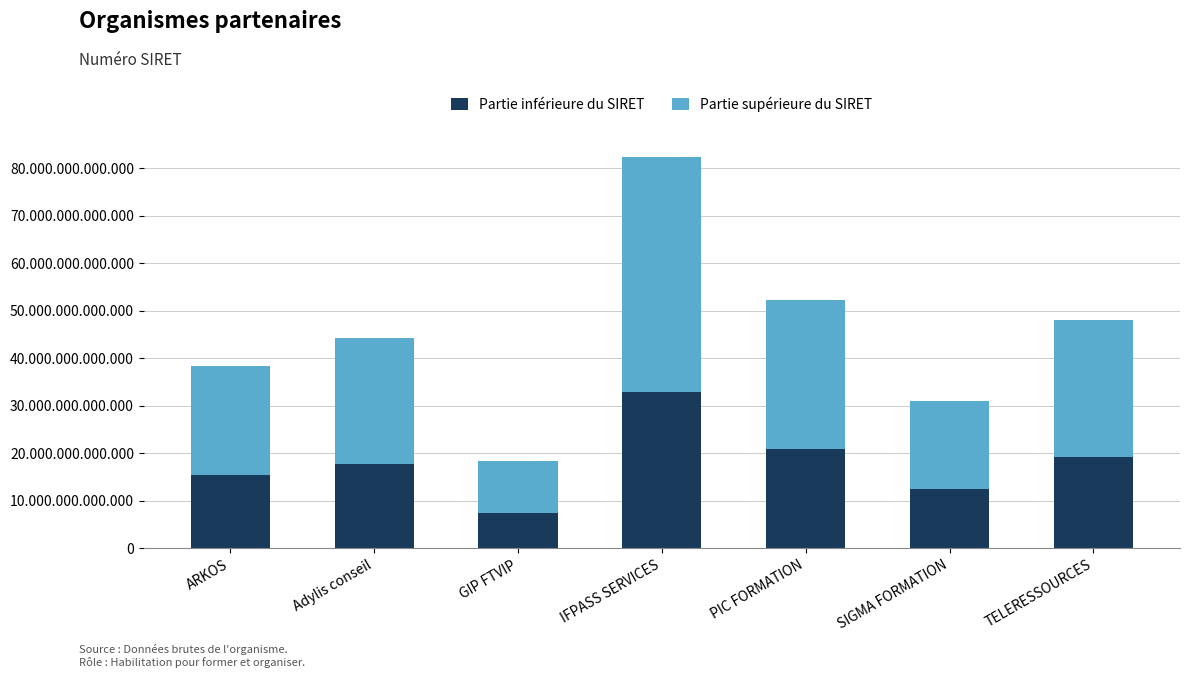

Which series has the largest total across all categories?

Partie supérieure du SIRET